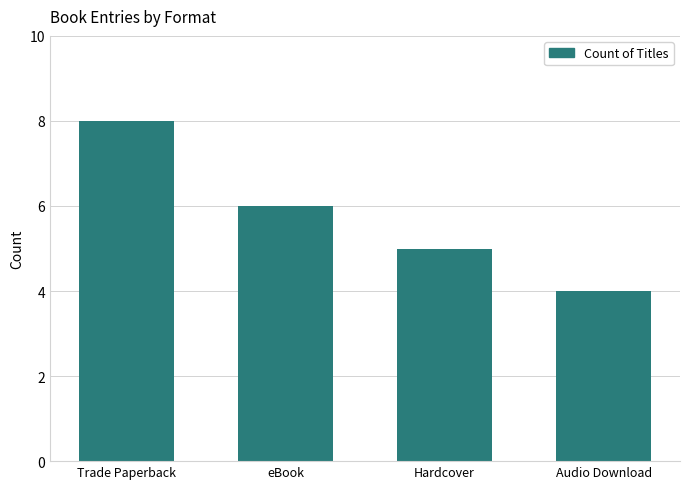

What is the label of the 3rd bar from the left?

Hardcover